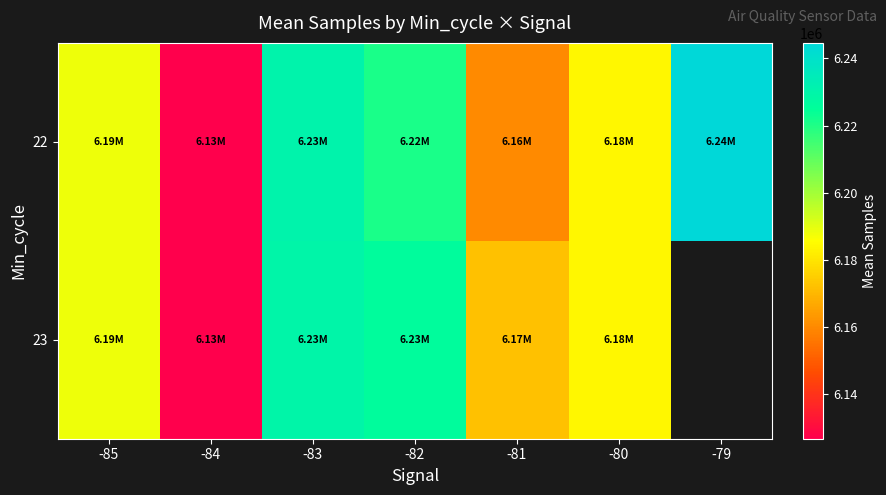

How many values in the 22 series are below 6188119?

3